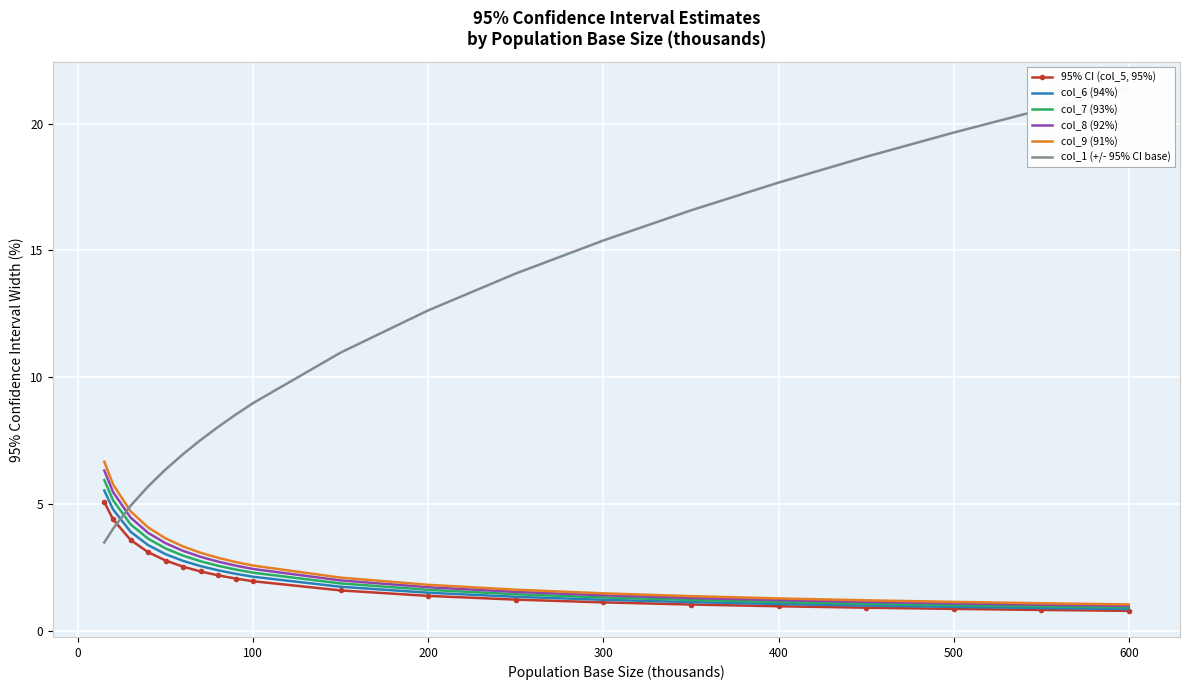

What is the highest value of the col_6 (94%) series?

5.5